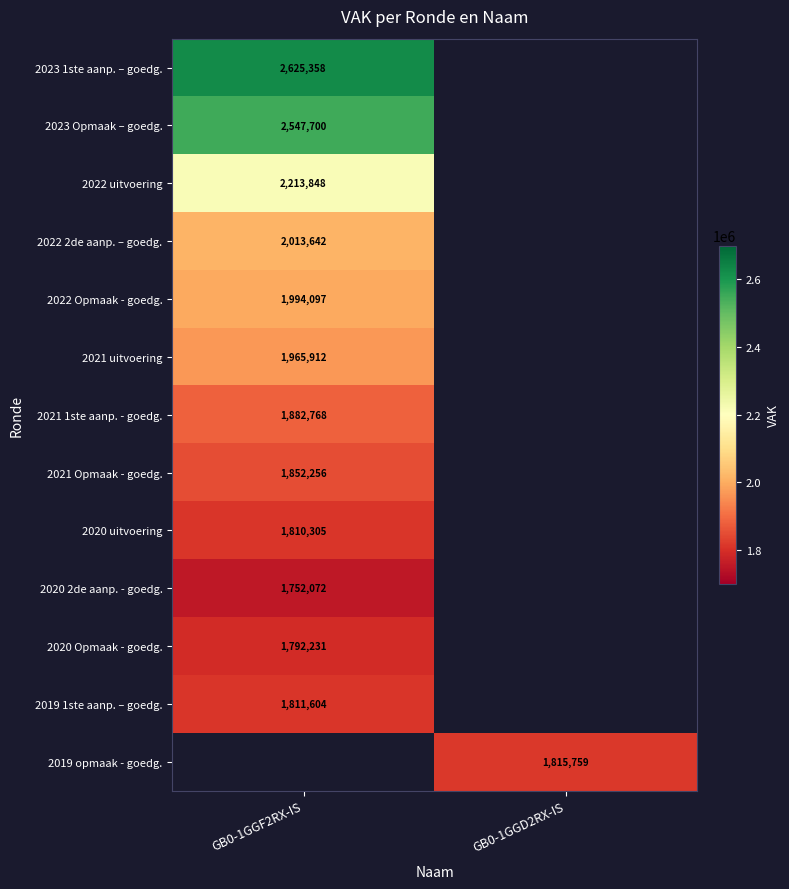

Between GB0-1GGD2RX-IS and GB0-1GGF2RX-IS, which is larger?

GB0-1GGF2RX-IS